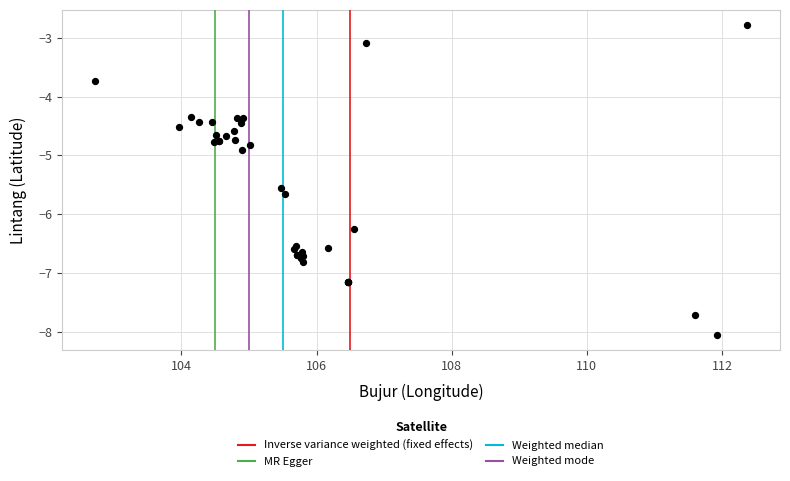

What Y value in the scatter plot is closest to -5?

-4.9